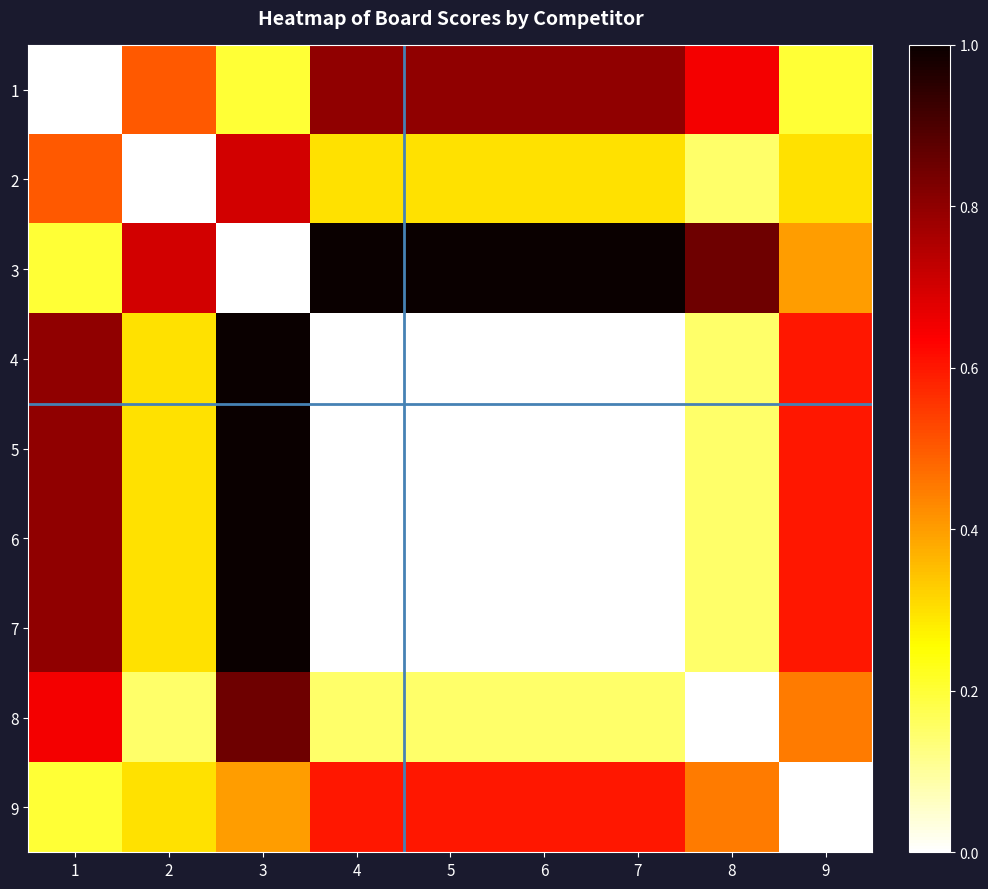

Which has a higher value, 7 or 2?

7